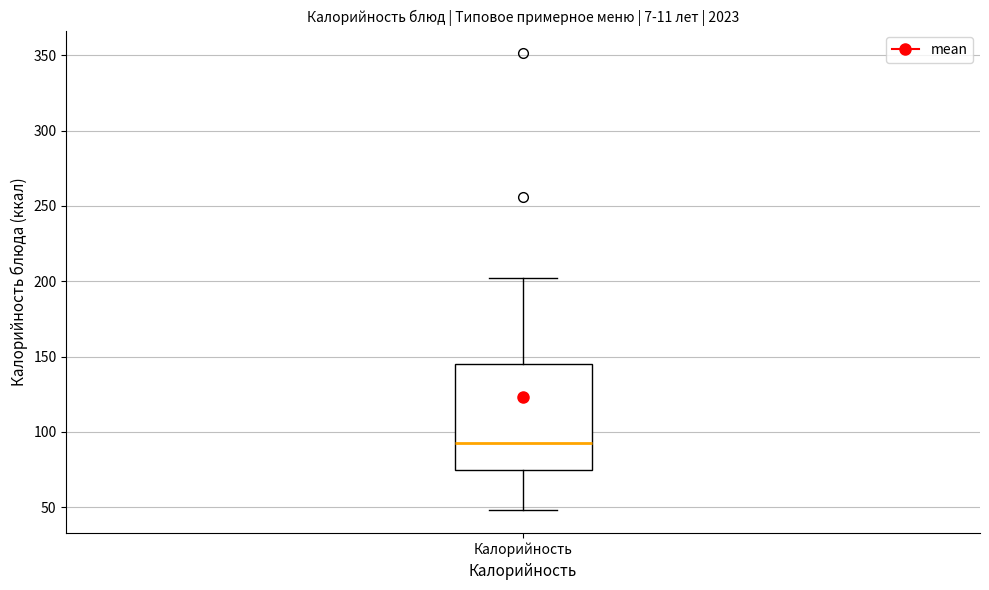

Where is the upper edge of the box for Калорийность on the y-axis? The values are not printed on the chart, so give them approximately, as read against the axis.

145